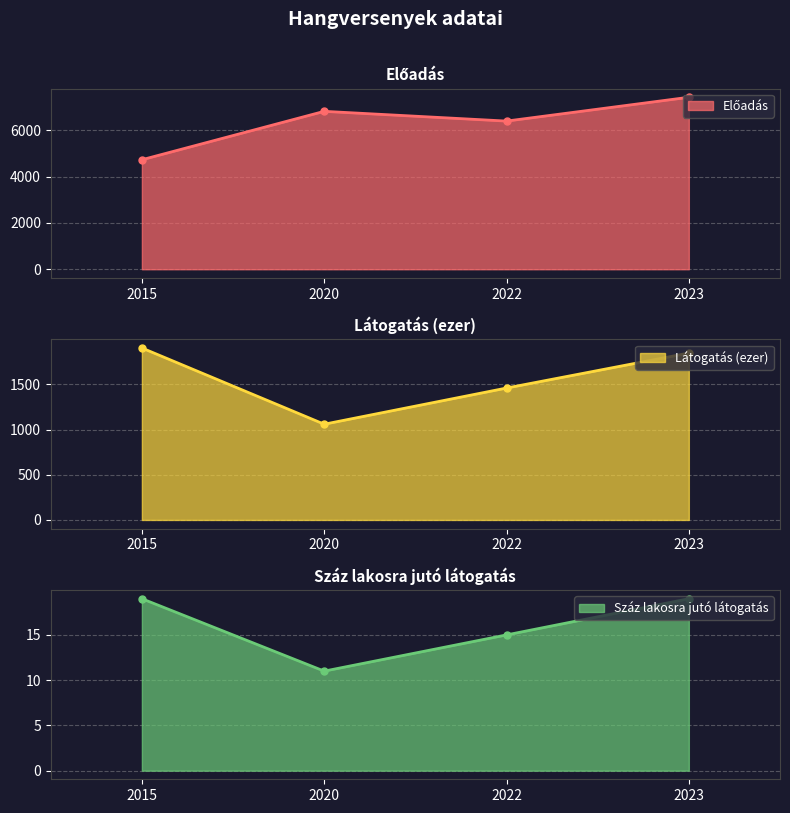

At which label does Előadás (line) first exceed 6821?

2023